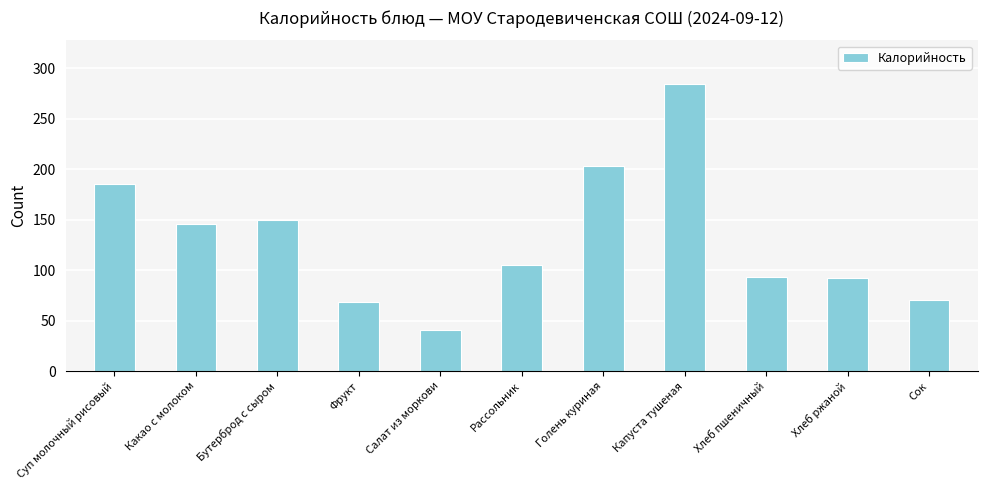

What position from the right is Бутерброд с сыром?

9